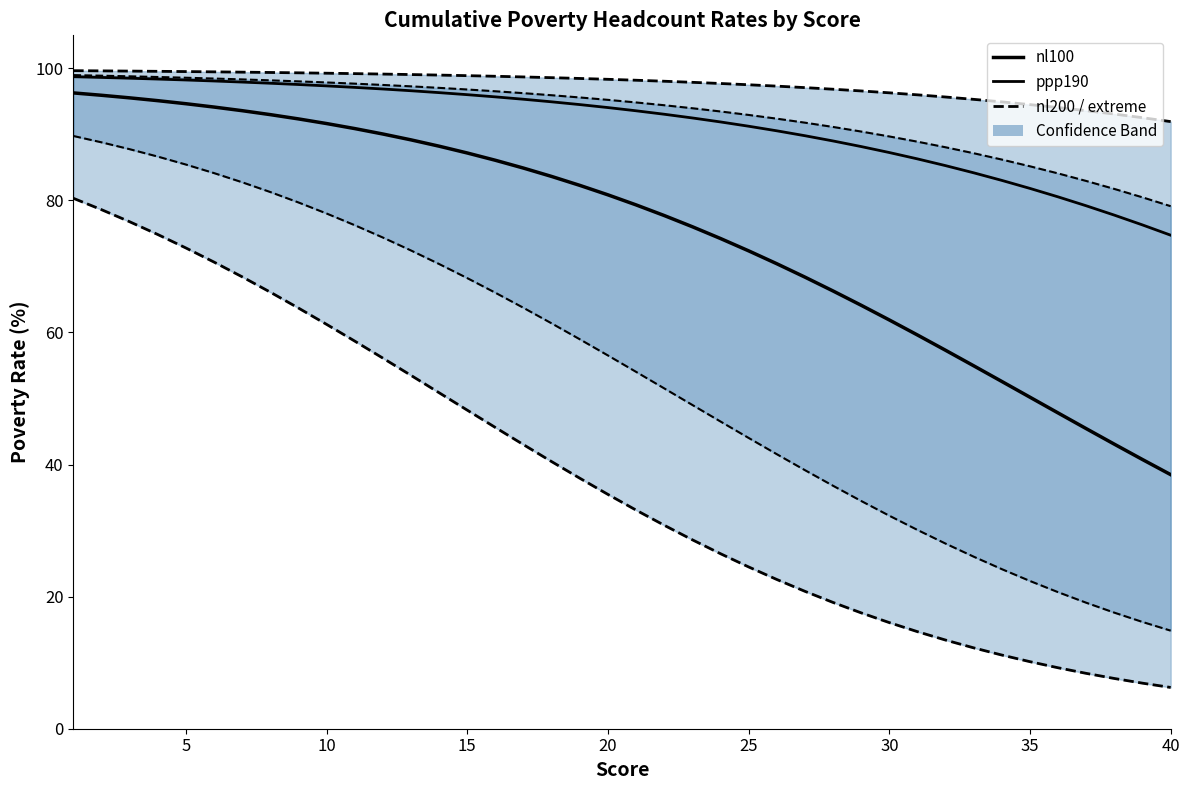

How many categories are shown in the chart?

40